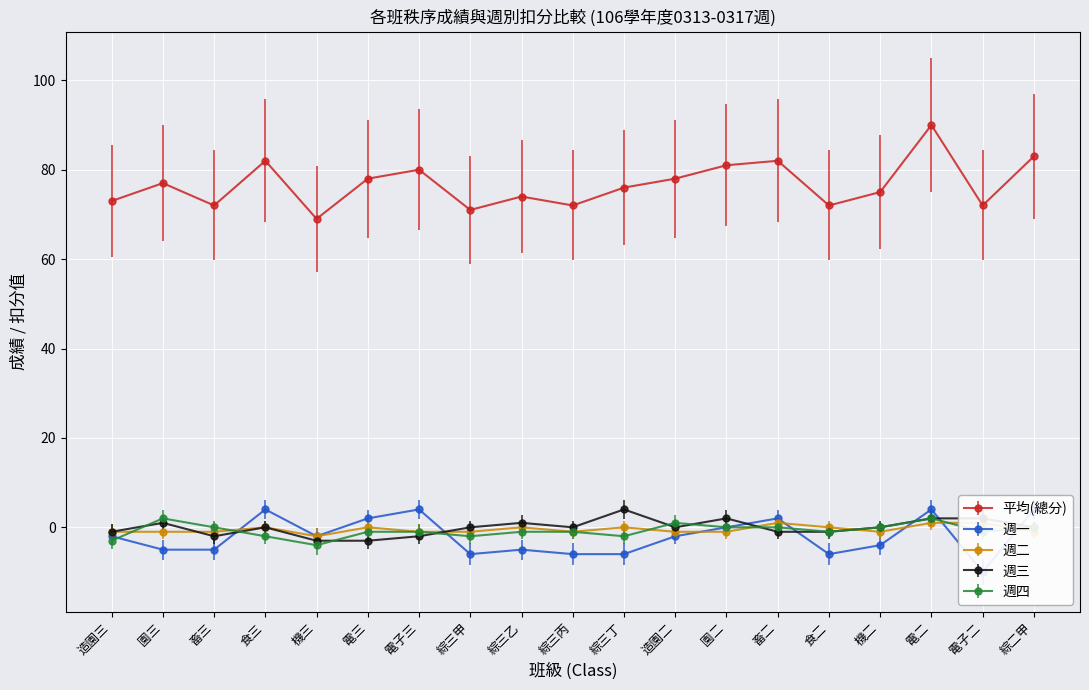

What are all the series names shown in the legend?

平均(總分), 週一, 週二, 週三, 週四